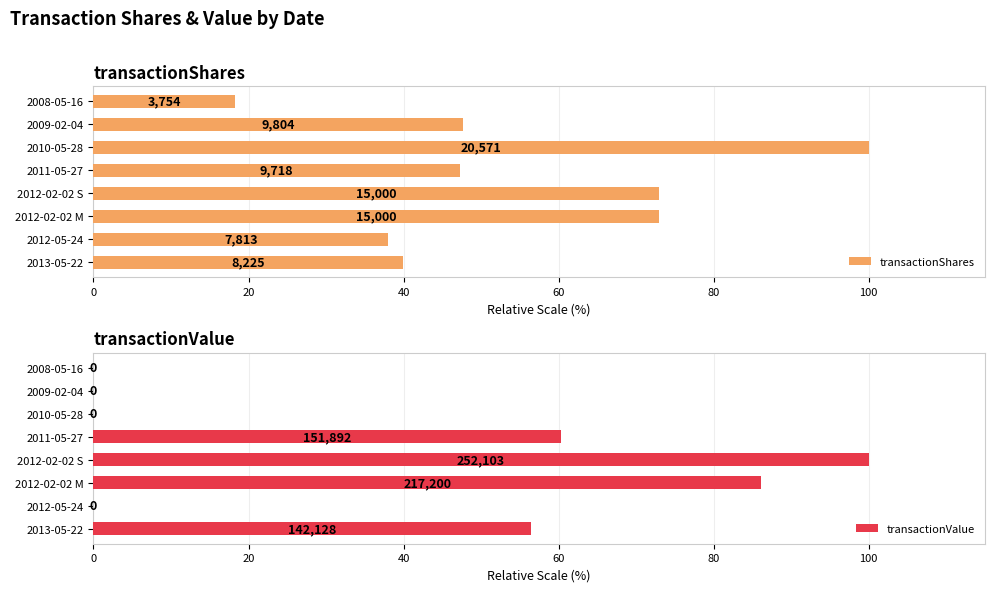

What is the highest value of the transactionValue series?

100.0